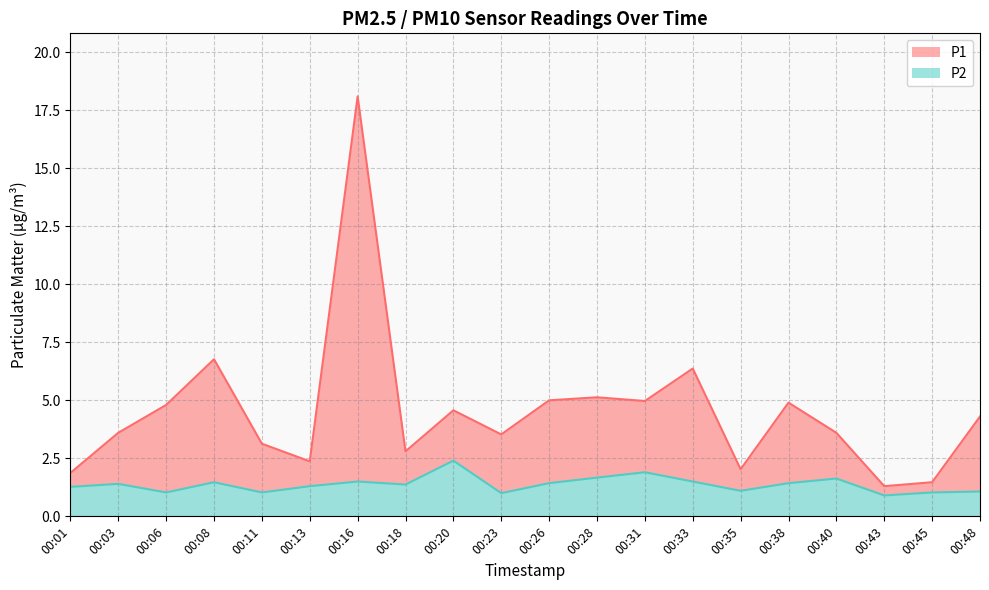

How many lines are shown in the chart?

2